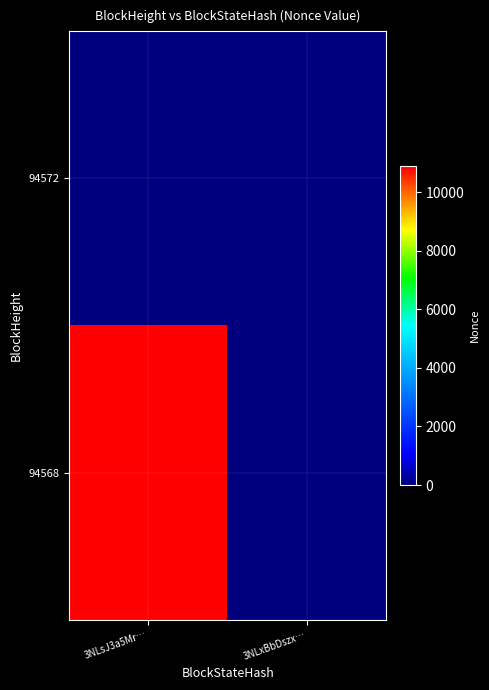

Between 3NLsJ3a5Mr… and 3NLxBbDszx…, which is larger?

3NLsJ3a5Mr…